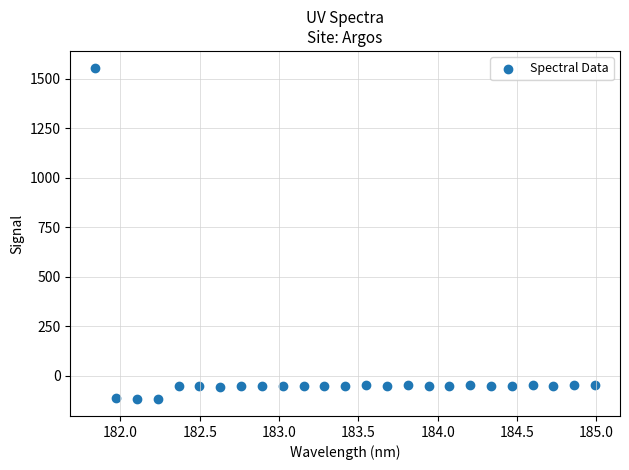

What is the range of X values (max minus min)?

3.1